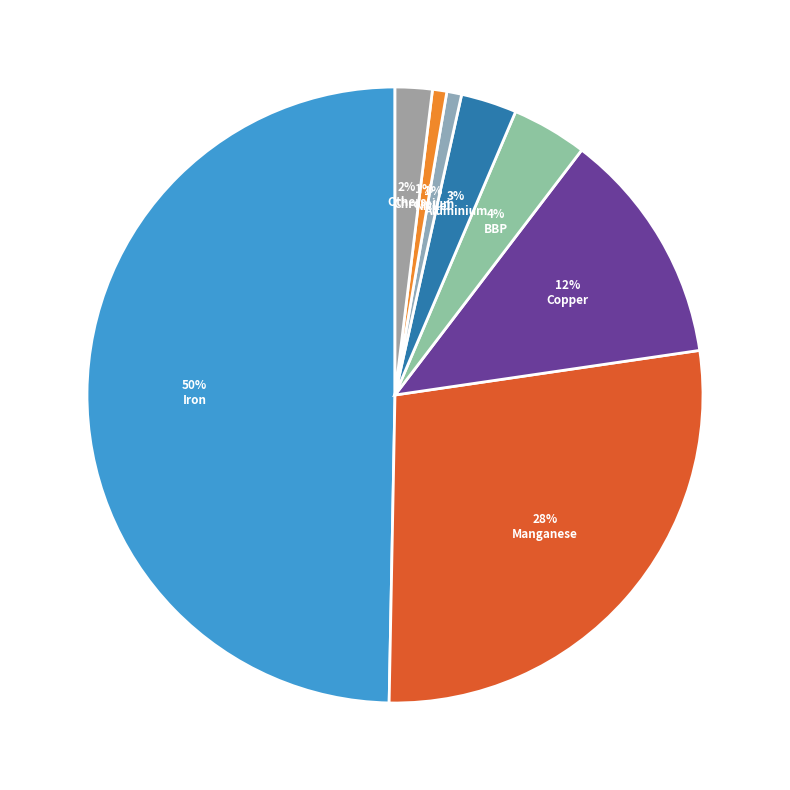

How many slices are in this pie chart?

8